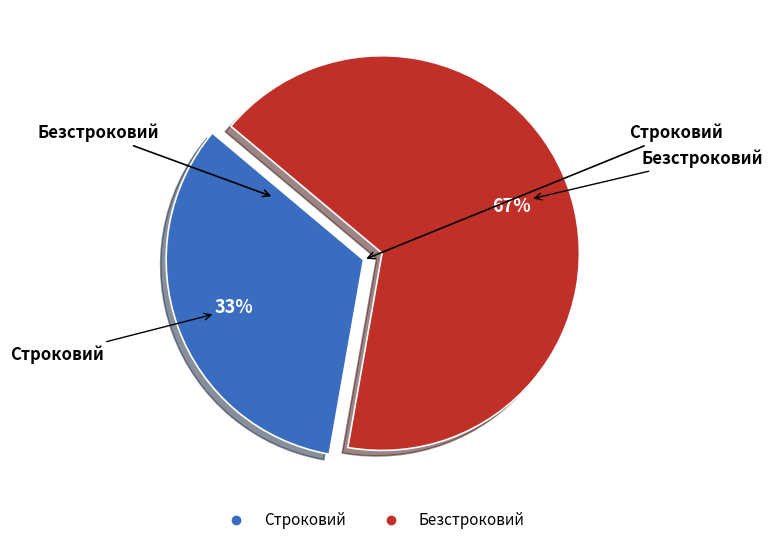

Which has a higher value, Строковий or Безстроковий?

Безстроковий